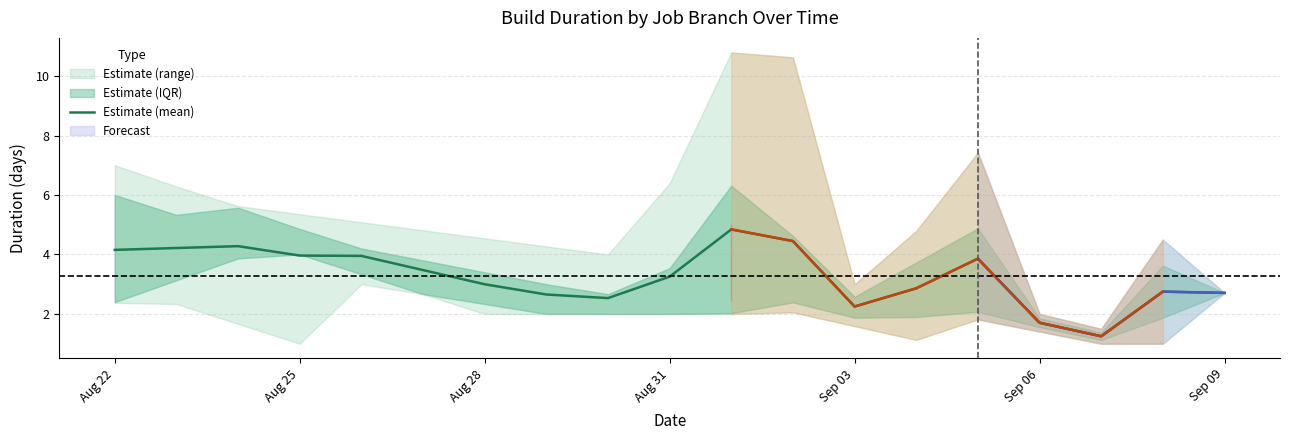

True or false: the data shows 2.7 at Sep 09.

True